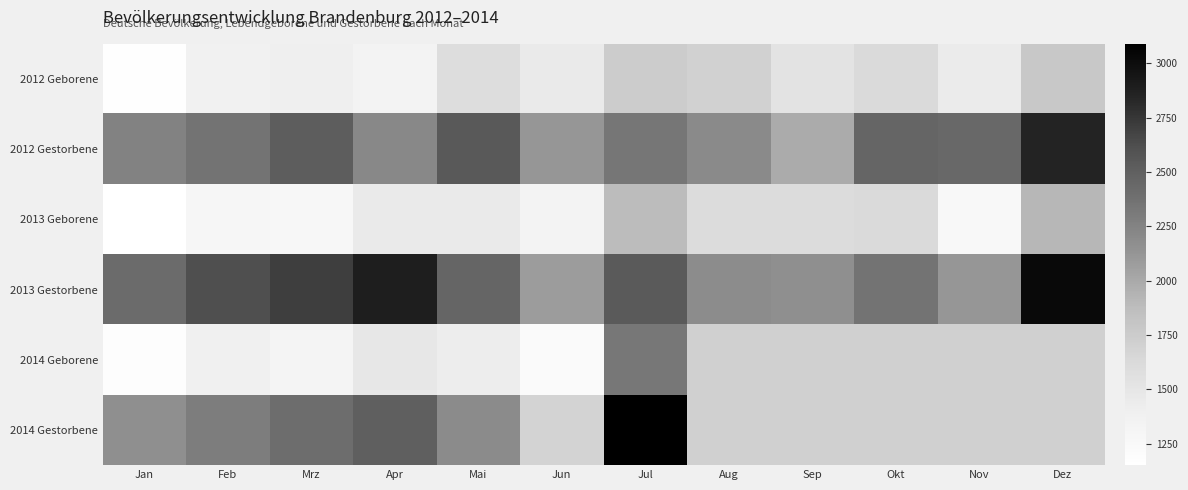

What is the greatest value displayed?

3089.0